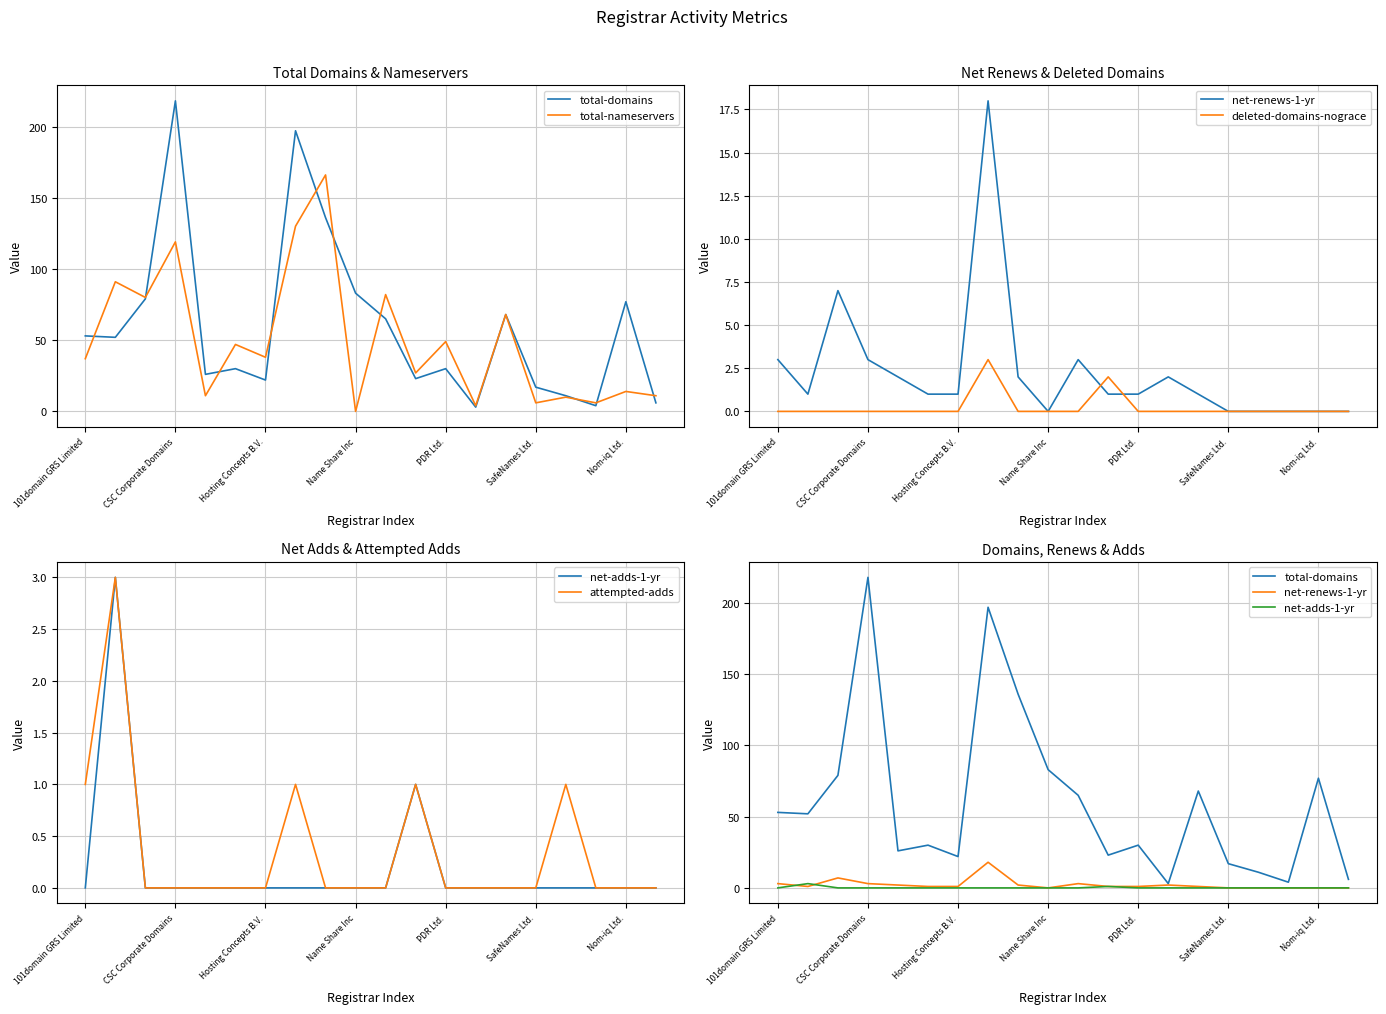

Which series has the largest range (max minus min)?

total-domains